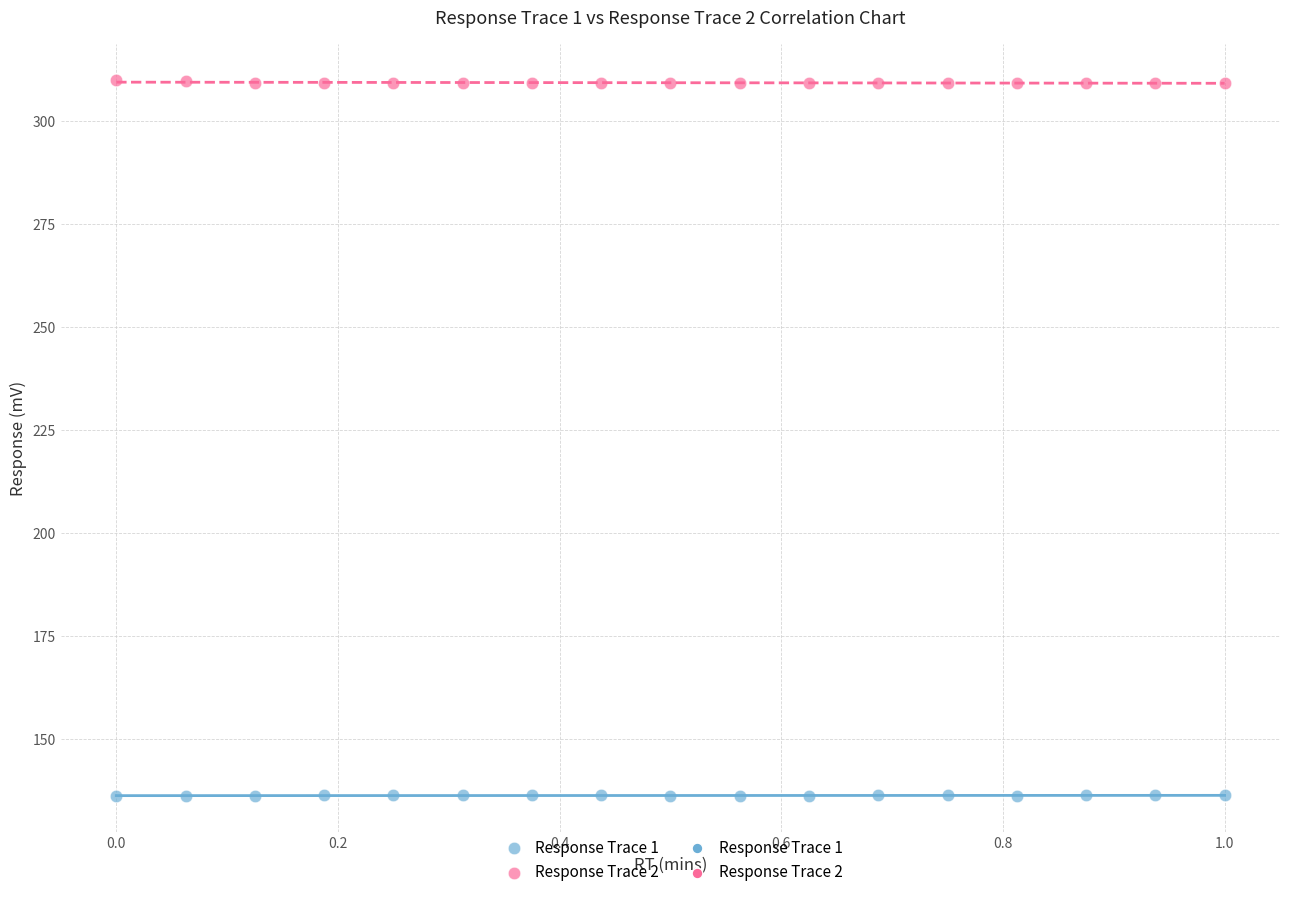

Which series has the widest spread of Y values?

Response Trace 2